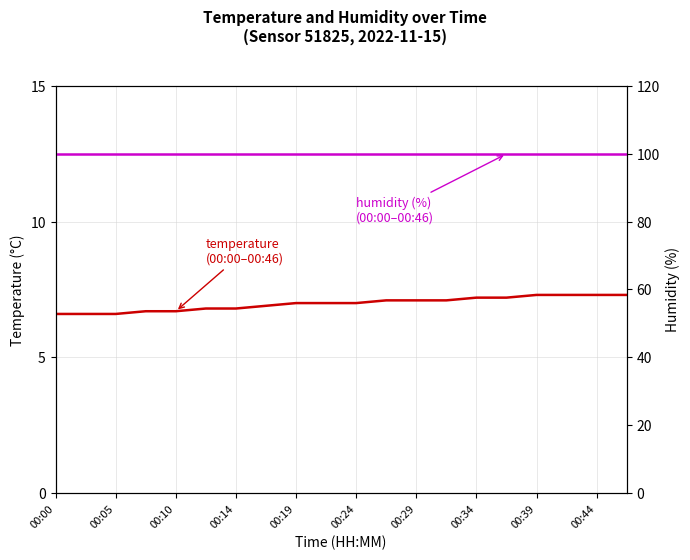

Between 00:14 and 00:44, which series saw the biggest shift?

temperature (°C)
(00:00–00:46)